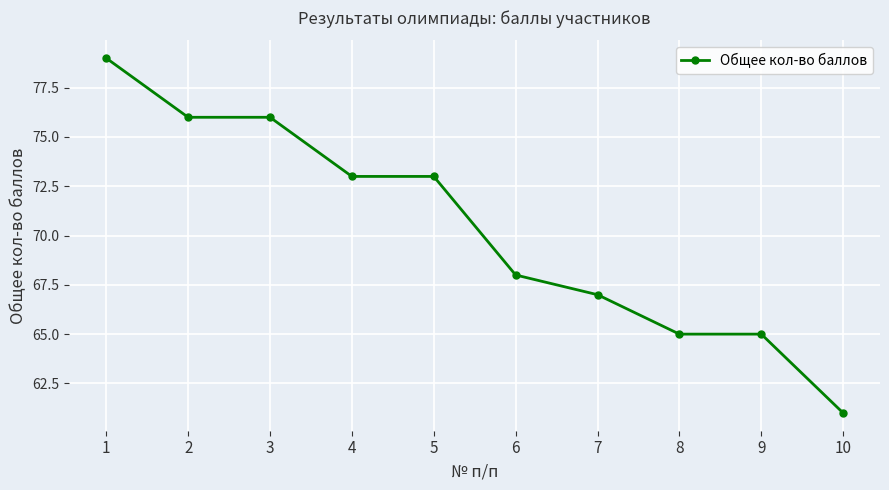

What is the value of the 9th point from the left?

65